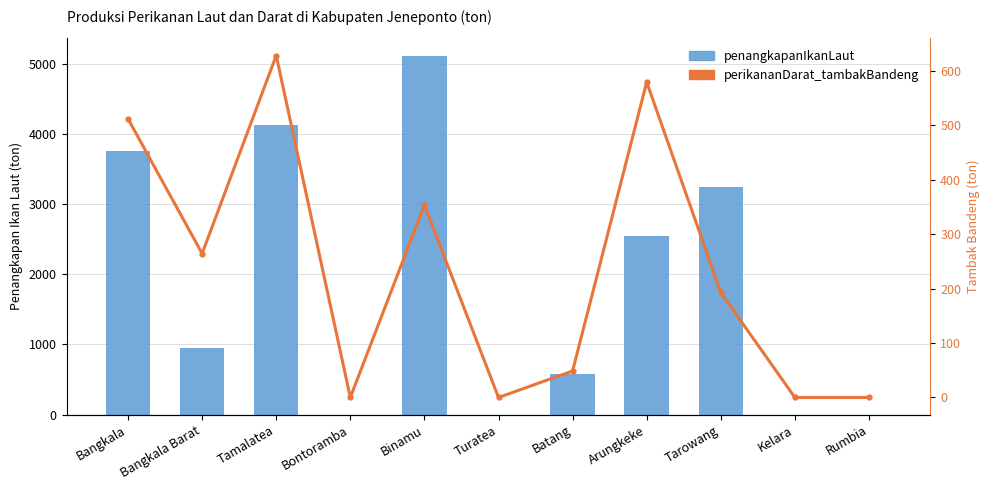

Read the perikananDarat_tambakBandeng value at Binamu.

353.8